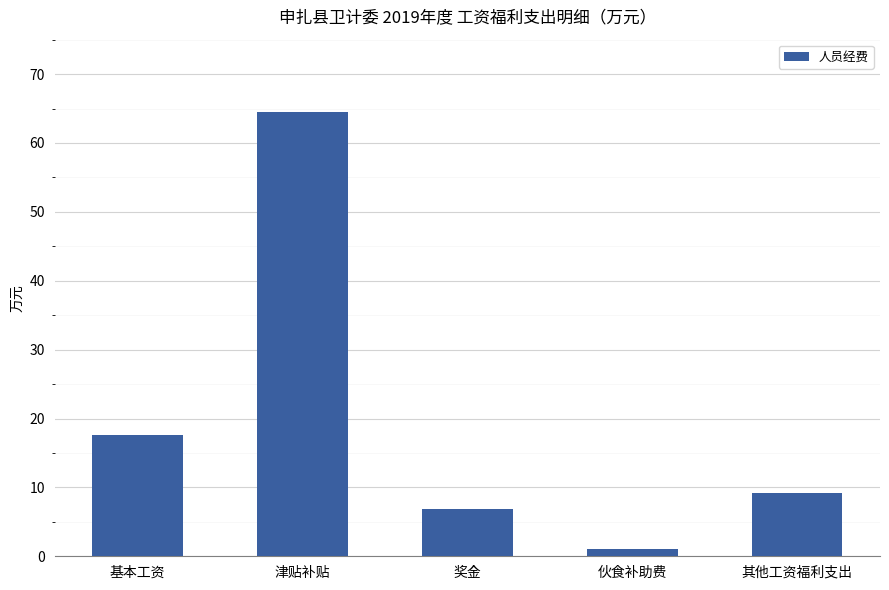

True or false: the data shows 9.1 at 奖金.

False